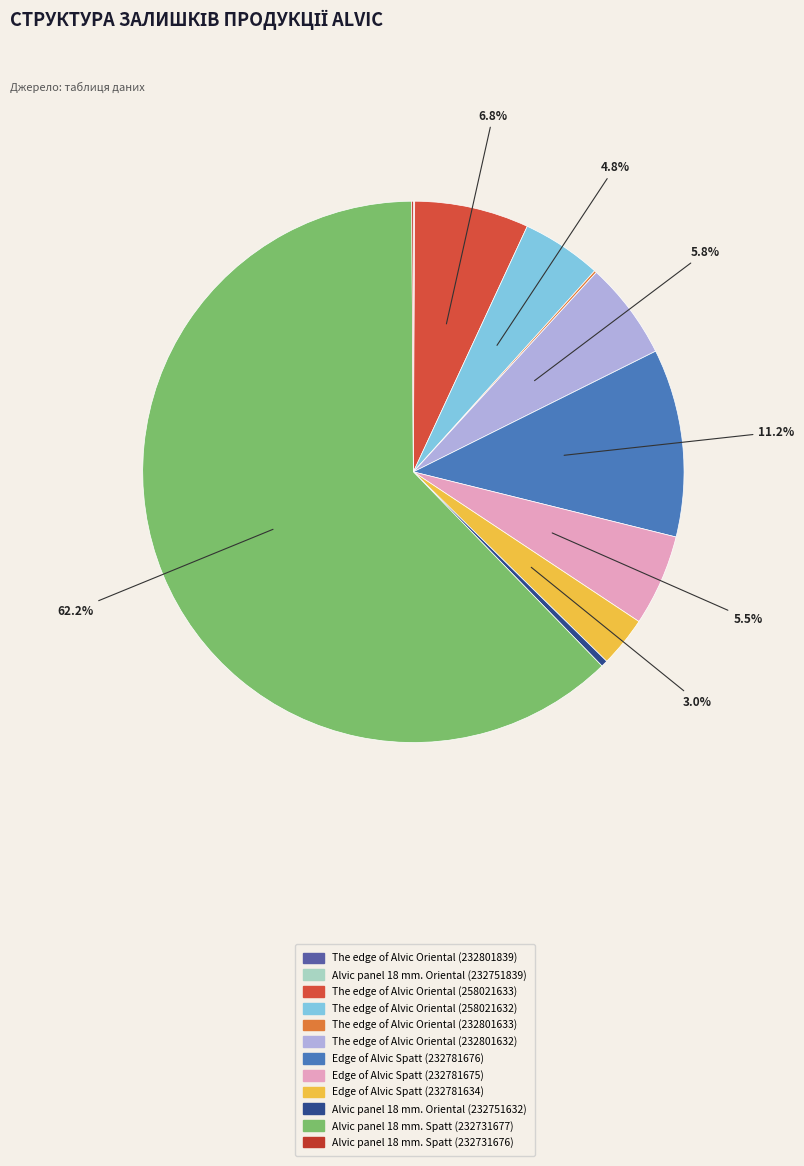

The Edge of Alvic Spatt (232781676) slice represents 11% of the pie. True or false?

True